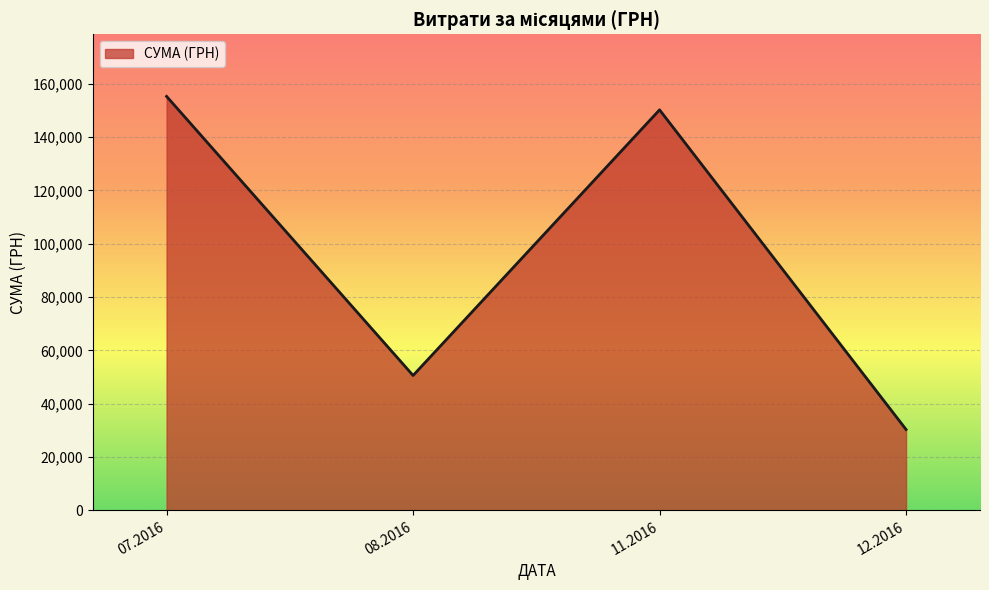

Reading left to right, what are all the values shown in this chart?

155260.6	50602.0	150216.7	30341.0